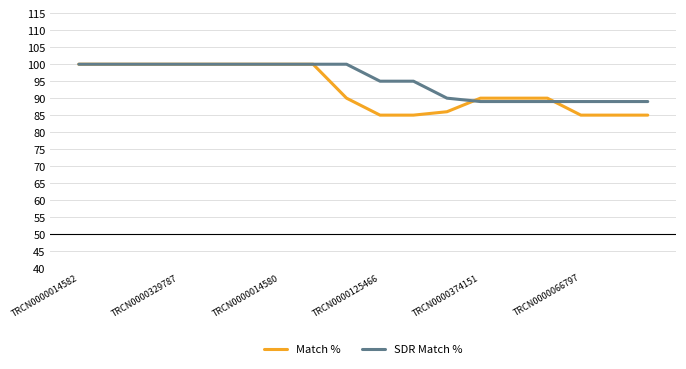

Which series has the largest range (max minus min)?

Match %